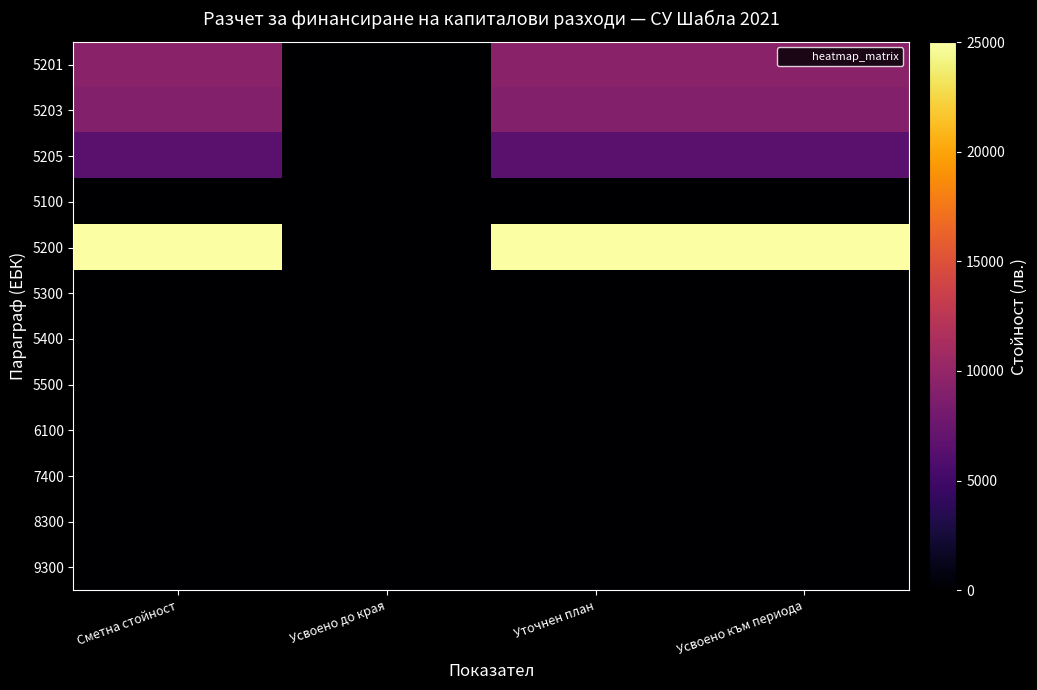

Which series has the largest range (max minus min)?

5200